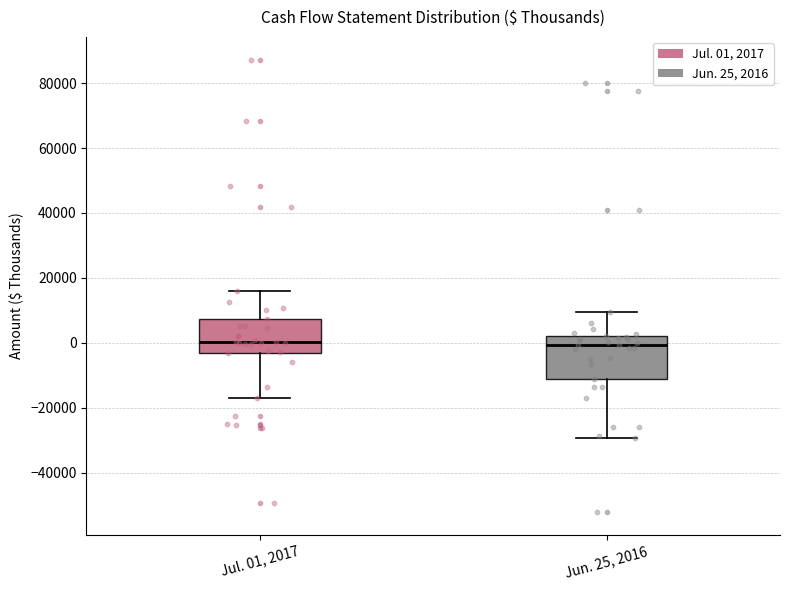

Reading left to right, read every box against the y-axis: the position of its median line, the range the box covers, and the ends of its whiskers. The values are not printed on the chart, so give them approximately, as read against the axis.

Jul. 01, 2017: median 0, box -4000 to 8000, whiskers -16000 to 16000
Jun. 25, 2016: median 0, box -12000 to 2000, whiskers -30000 to 10000